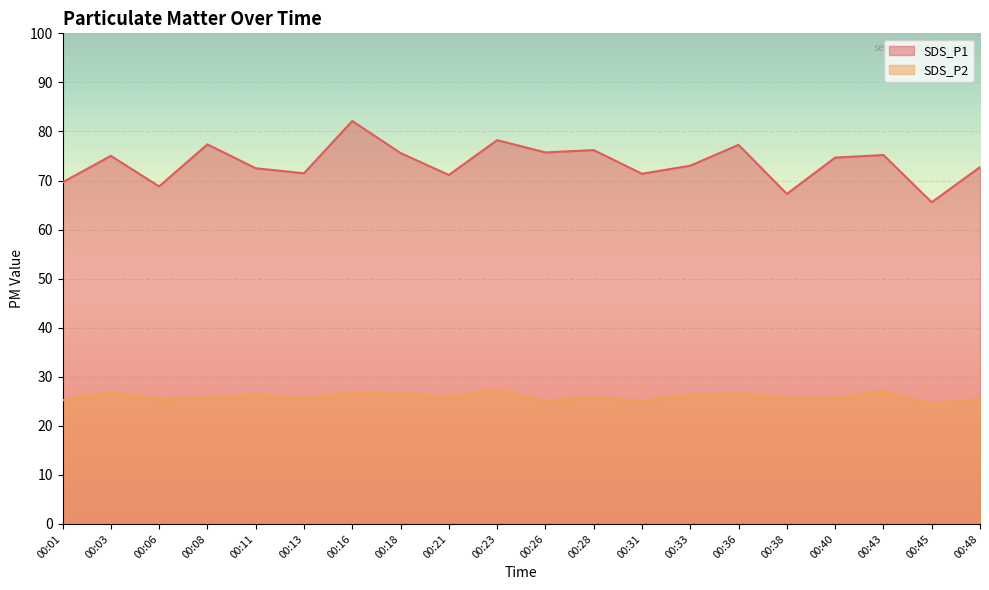

What is the value of the SDS_P1 point at the 9th from the left?

71.1